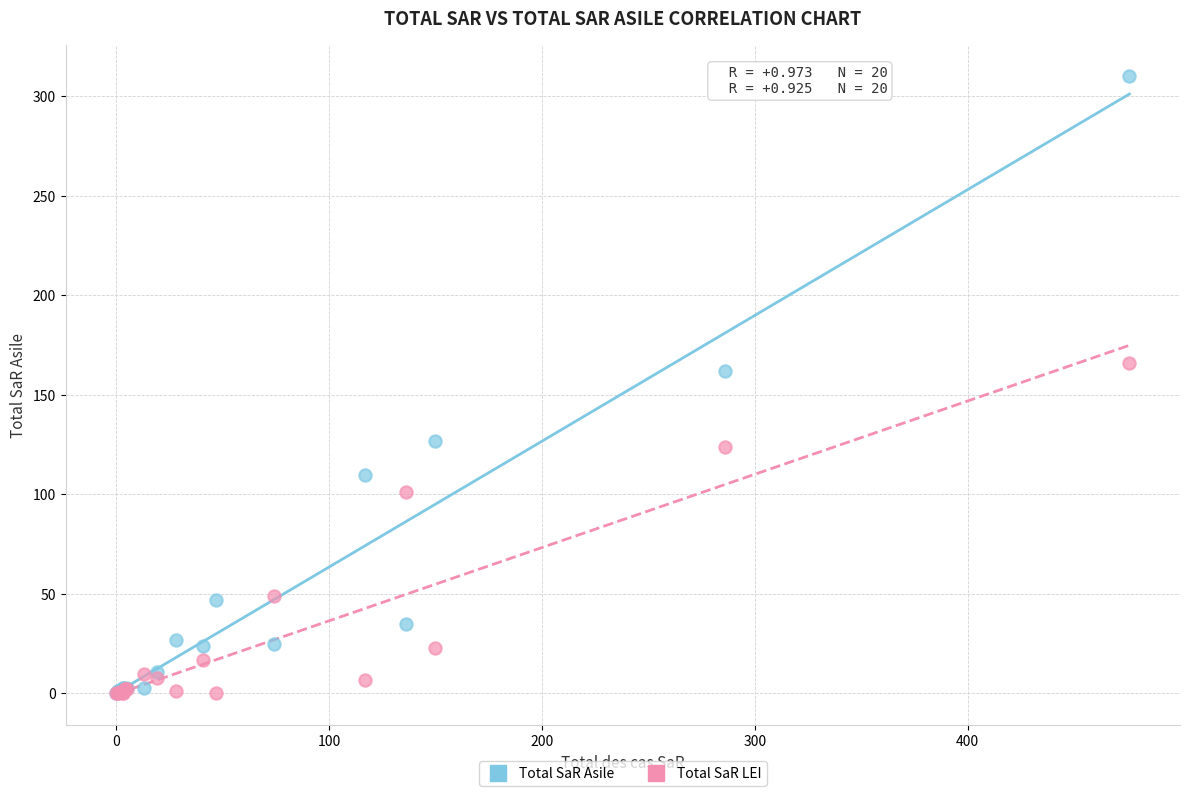

In the Total SaR Asile series, what Y value is closest to 155?

162